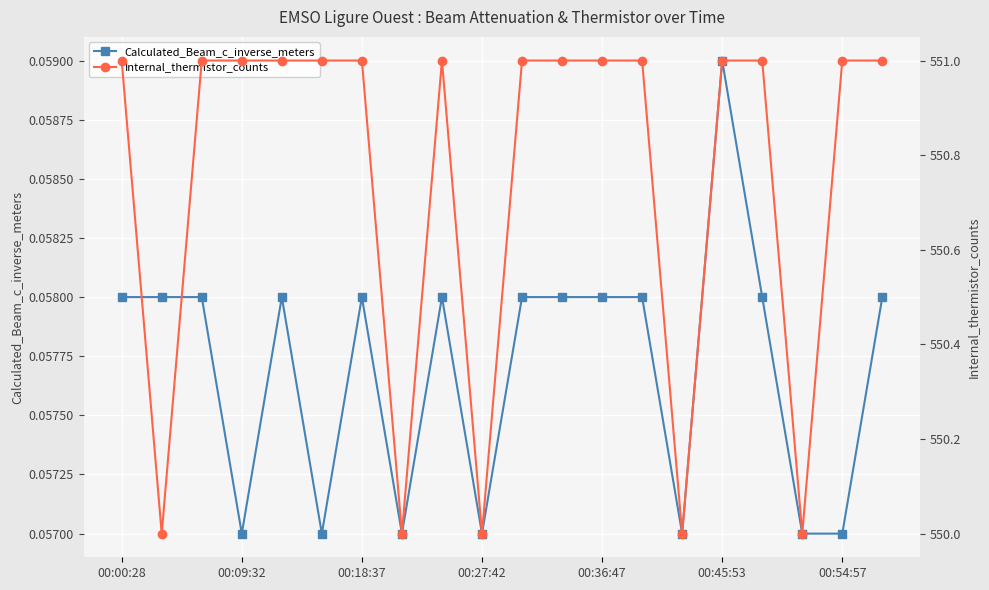

True or false: Calculated_Beam_c_inverse_meters has more than 0 interior local peaks.

True